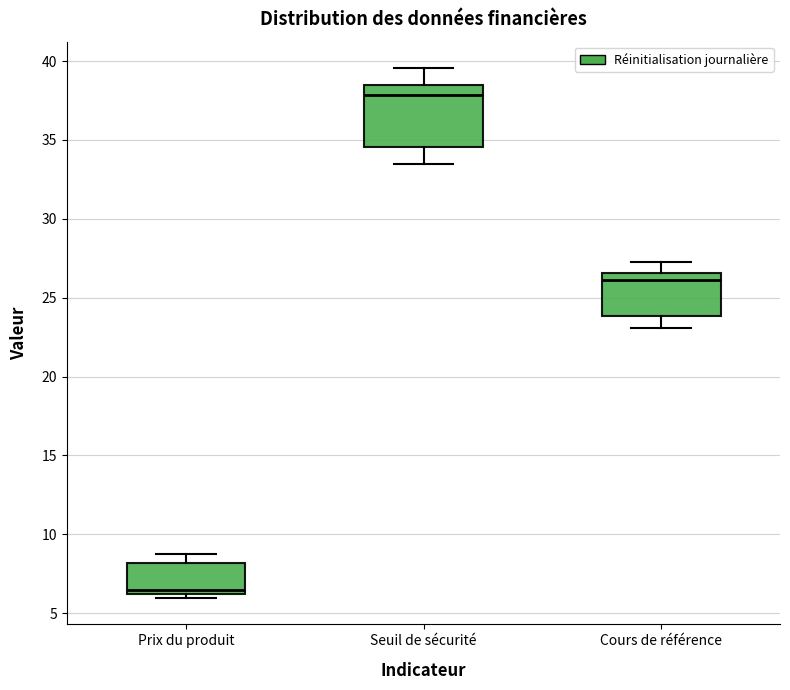

Reading left to right, transcribe this box plot: for each box, give where its median line is, the range the box spans, and where its two whiskers end, as read against the y-axis. The values are not printed on the chart, so give them approximately, as read against the axis.

Prix du produit: median 6.5, box 6.0 to 8.0, whiskers 6.0 (just below the box's lower edge) to 8.5
Seuil de sécurité: median 38.0, box 34.5 to 38.5, whiskers 33.5 to 39.5
Cours de référence: median 26.0, box 24.0 to 26.5, whiskers 23.0 to 27.5